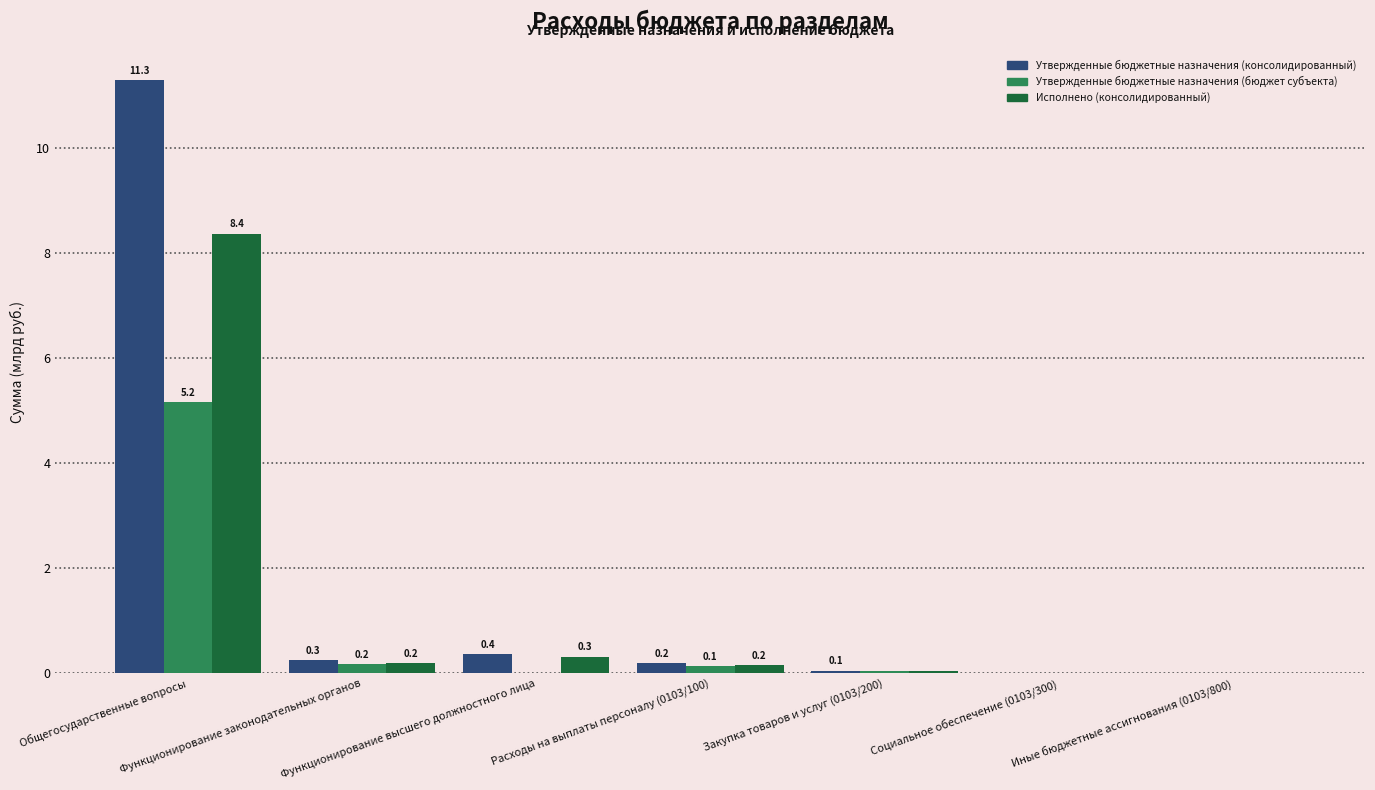

Which category has the highest value in the Исполнено (консолидированный) series?

Общегосударственные вопросы